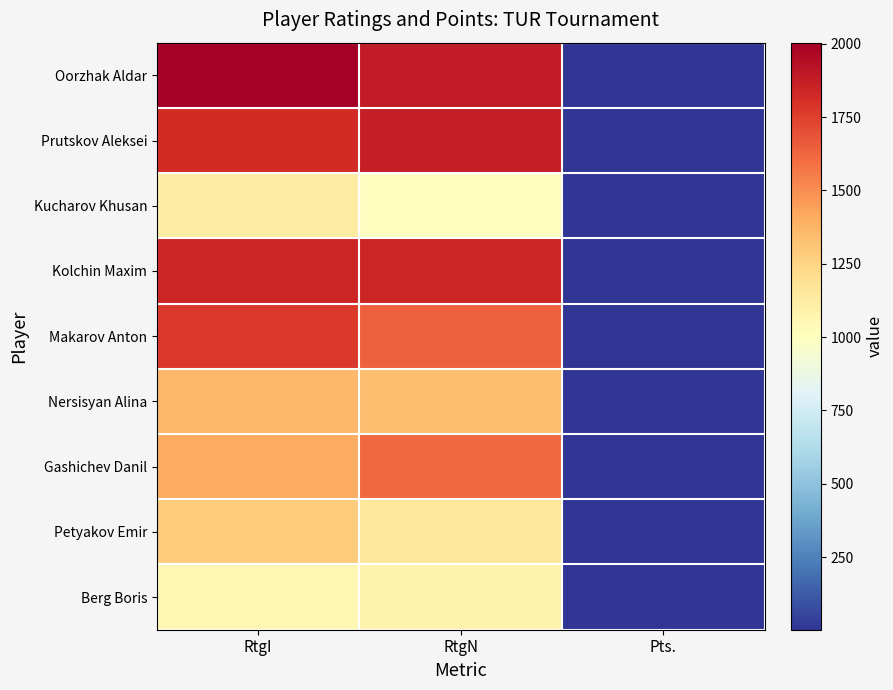

List the series in order of their peak value, lowest first.

Berg Boris, Kucharov Khusan, Petyakov Emir, Nersisyan Alina, Gashichev Danil, Makarov Anton, Kolchin Maxim, Prutskov Aleksei, Oorzhak Aldar